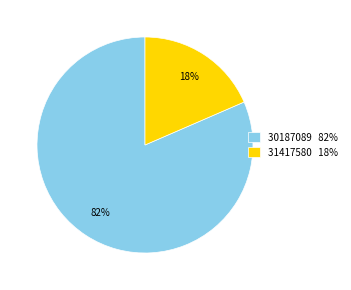

What is the largest slice in the pie chart?

30187089